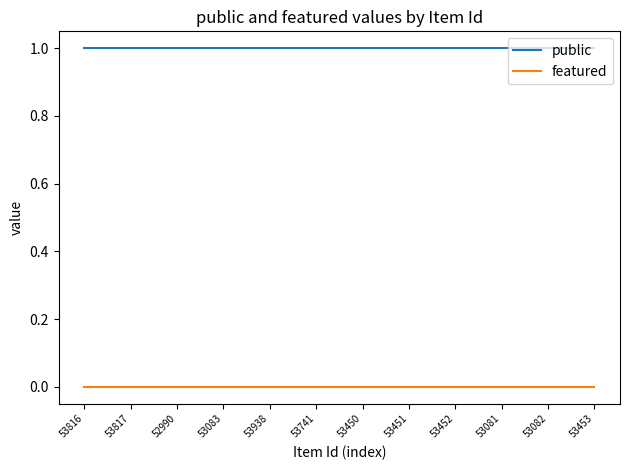

At 53817, list the series in order from largest to smallest.

public, featured